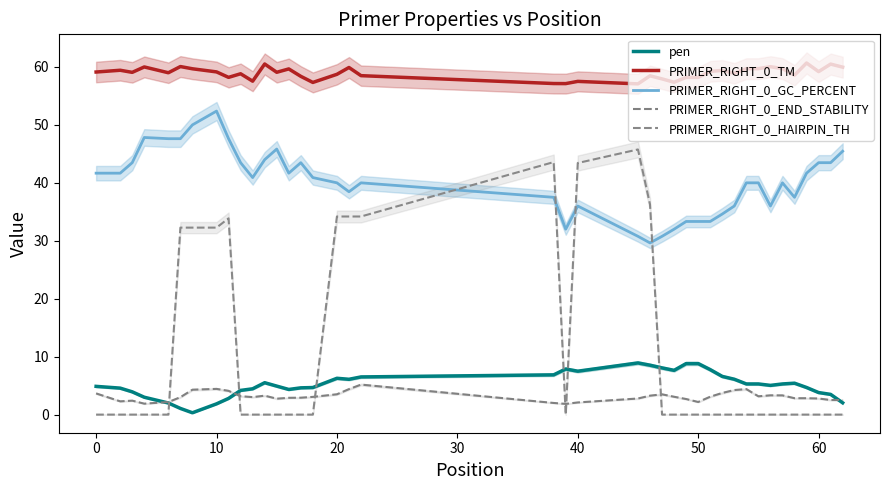

What is the maximum value for PRIMER_RIGHT_0_GC_PERCENT?

52.4